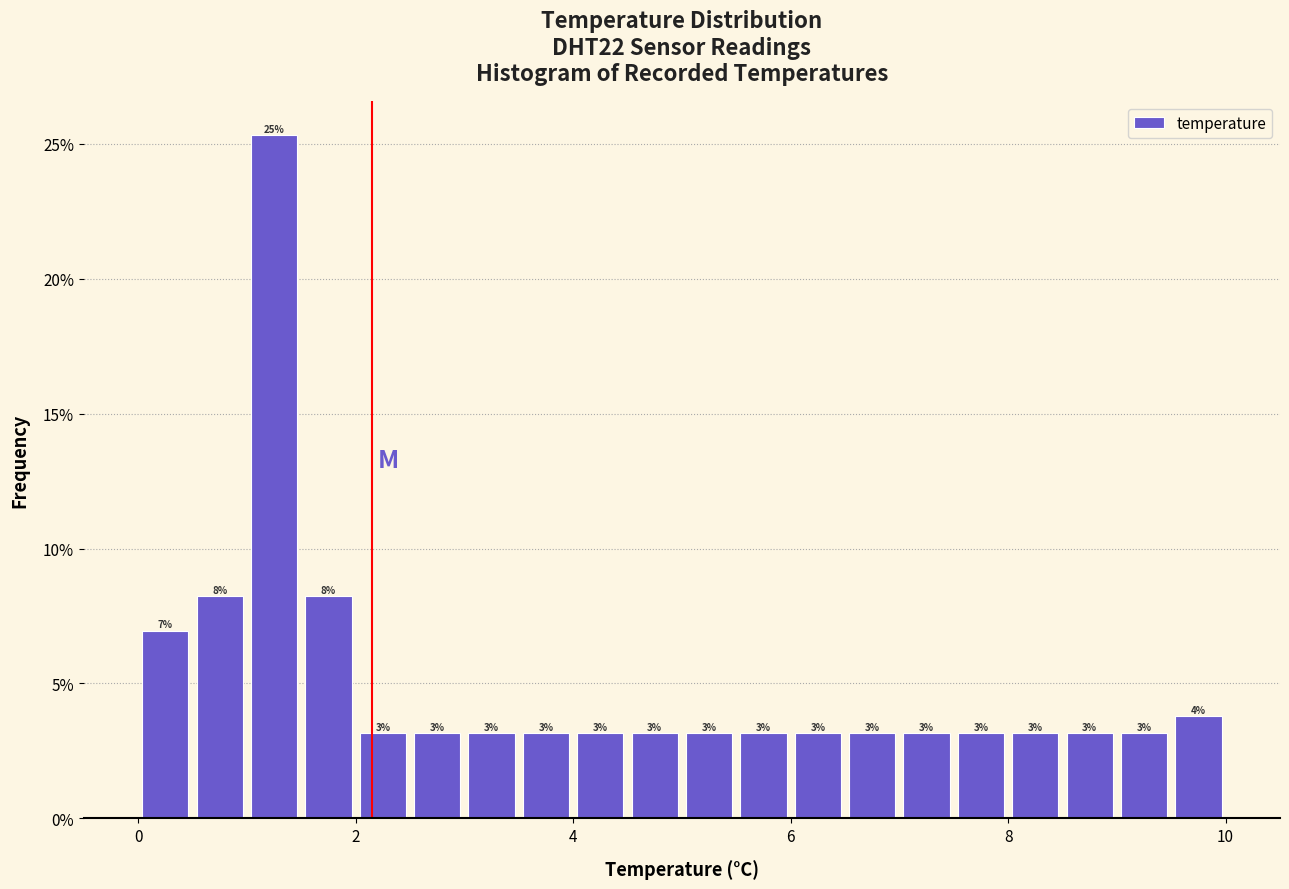

Around what value on the x-axis is the tallest bar? Give the approximate position of its centre, as read against the axis.

1.2